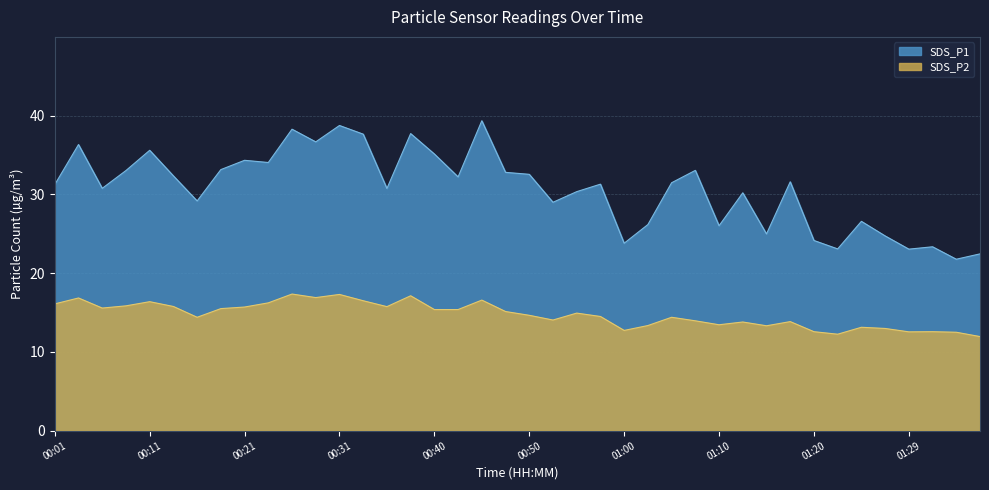

What is the difference between the maximum and minimum values in the SDS_P2 series?

5.4